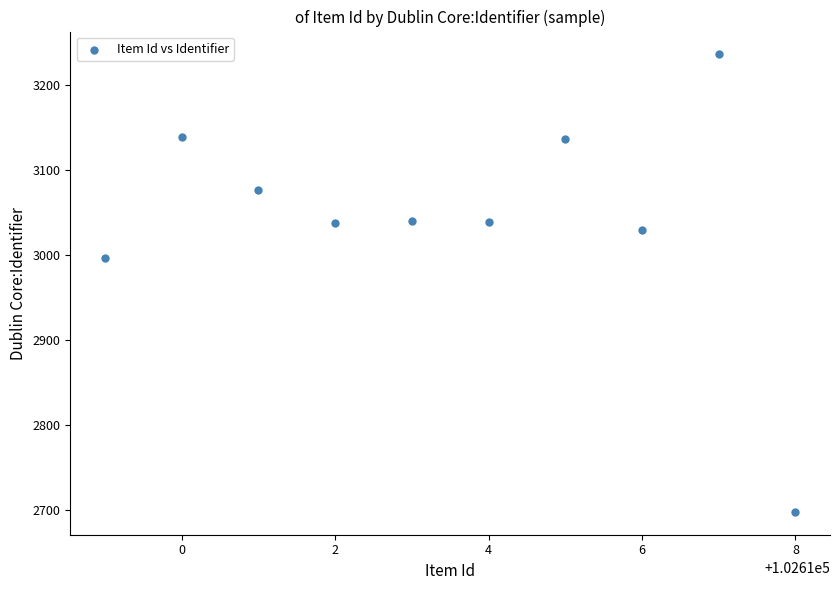

What is the range of Y values (max minus min)?

538